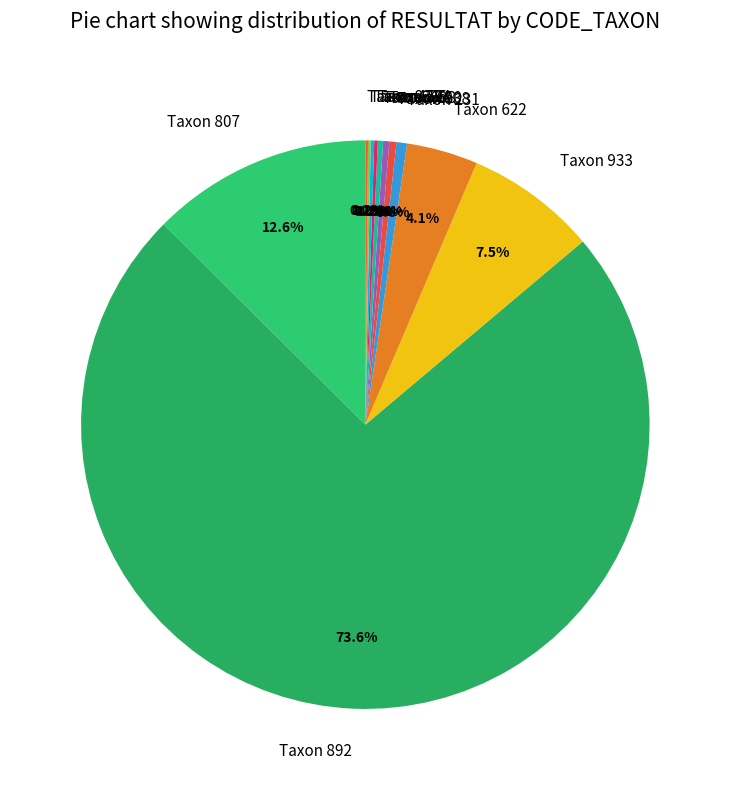

Which has a higher value, Taxon 807 or Taxon 838?

Taxon 807